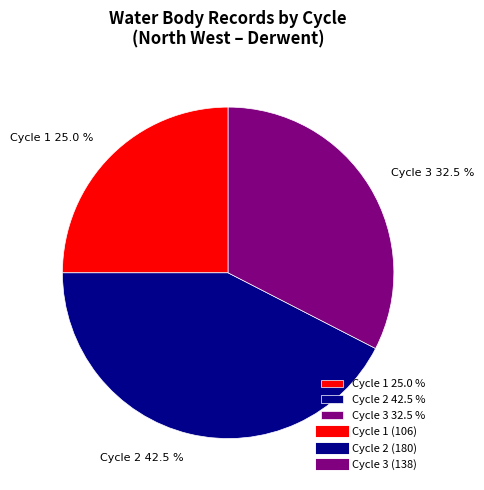

Approximately how many times larger is the value at Cycle 3 32.5 % compared to Cycle 1 25.0 %?

1.3